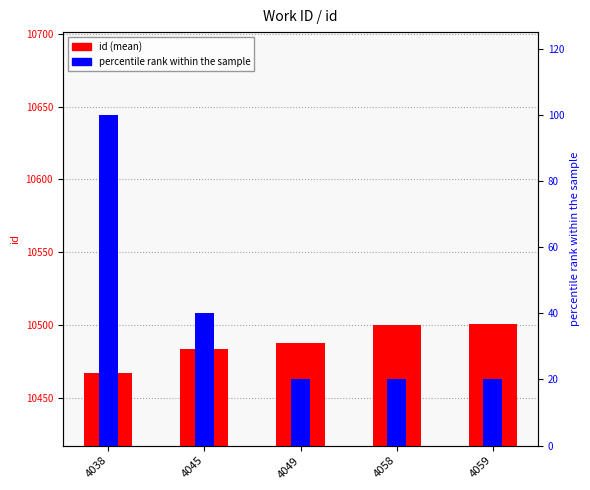

At which label is percentile rank within the sample closest to 60?

4045